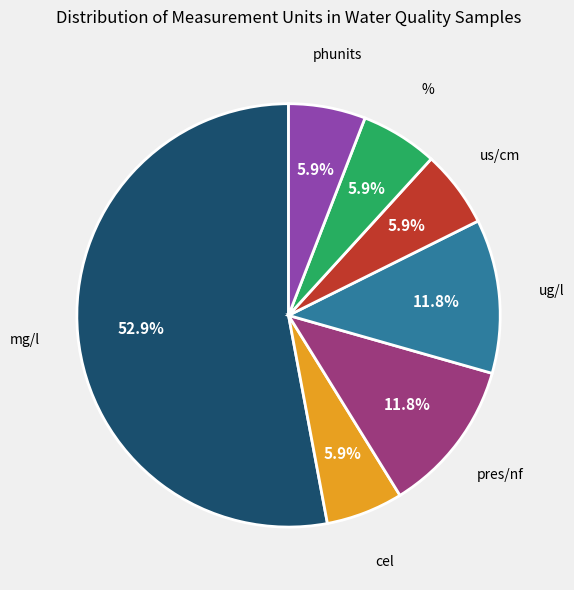

What is the majority slice?

mg/l